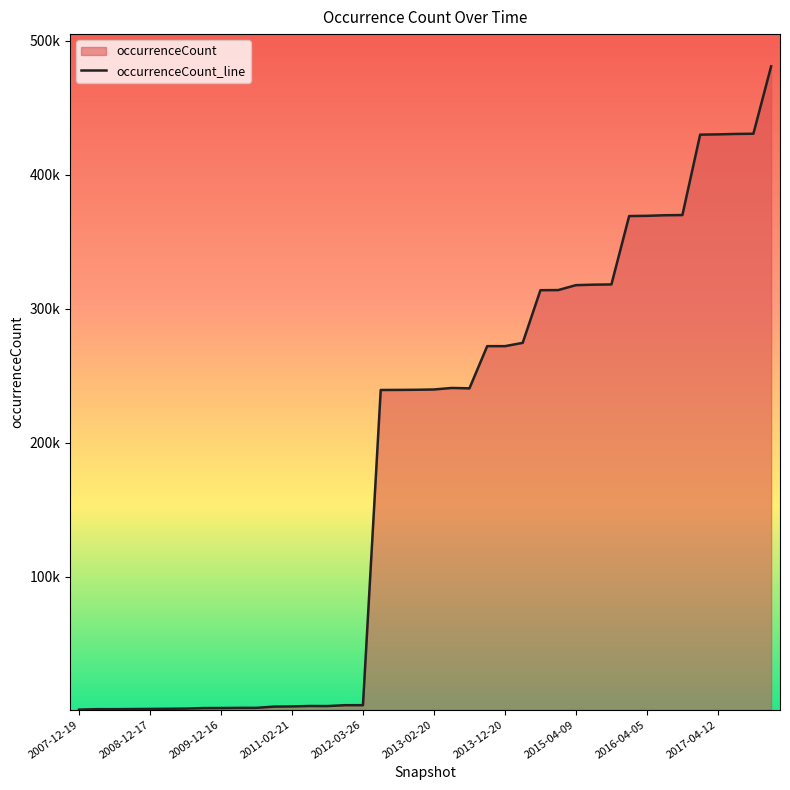

Rank the categories by value from lowest to highest.

2007-12-19, 2008-06-27, 2008-04-01, 2008-10-10, 2008-12-17, 2009-04-06, 2009-06-17, 2009-09-25, 2009-12-16, 2010-04-01, 2010-07-26, 2010-11-17, 2011-02-21, 2011-09-05, 2011-06-10, 2012-03-26, 2012-01-18, 2012-07-13, 2012-10-31, 2012-12-11, 2013-02-20, 2013-07-09, 2013-05-21, 2013-12-20, 2013-09-10, 2014-03-28, 2014-09-08, 2015-01-19, 2015-04-09, 2015-07-03, 2015-10-01, 2016-01-04, 2016-04-05, 2016-07-04, 2016-10-07, 2016-12-27, 2017-04-12, 2017-07-24, 2017-10-12, 2017-12-22